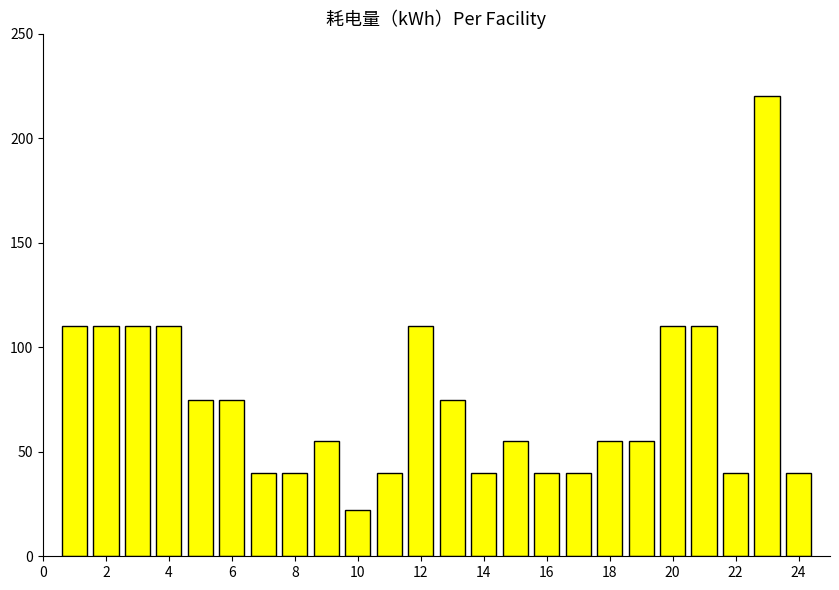

Reading left to right, list all the values displayed in this chart.

110	110	110	110	75	75	40	40	55	22	40	110	75	40	55	40	40	55	55	110	110	40	220	40